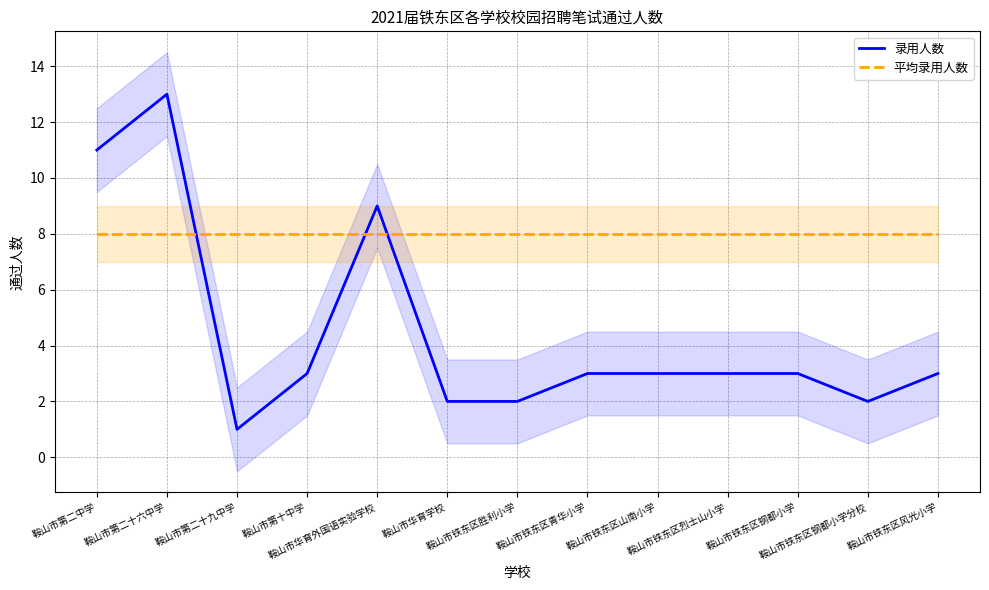

Is the value of 平均录用人数 at 鞍山市铁东区青华小学 greater than the value of 录用人数 at 鞍山市第二十九中学?

Yes